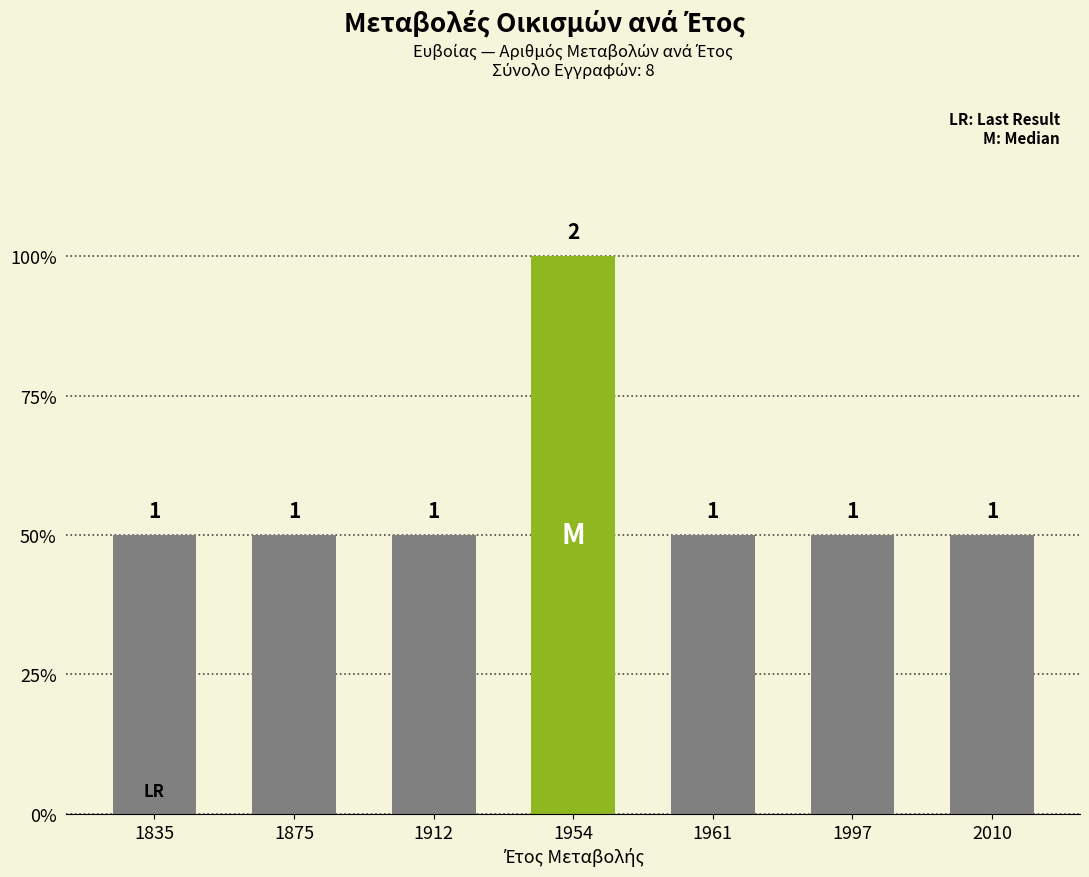

The value at 1997 is 1. True or false?

True